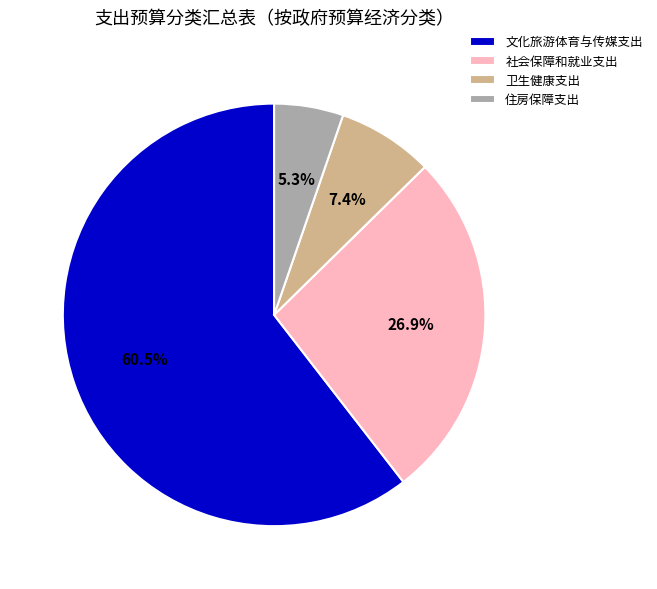

To the nearest percent, what percentage of the pie is 卫生健康支出?

7%